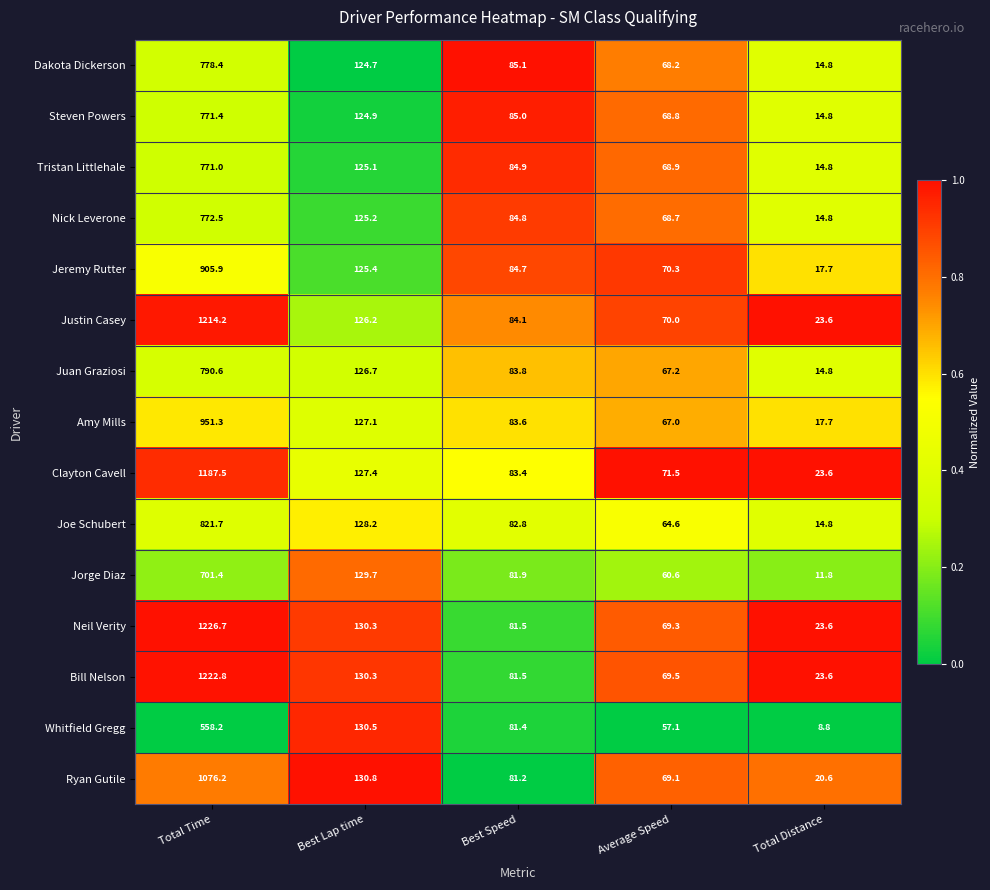

Rank the categories by Ryan Gutile value from lowest to highest.

Total Distance, Average Speed, Best Speed, Best Lap time, Total Time